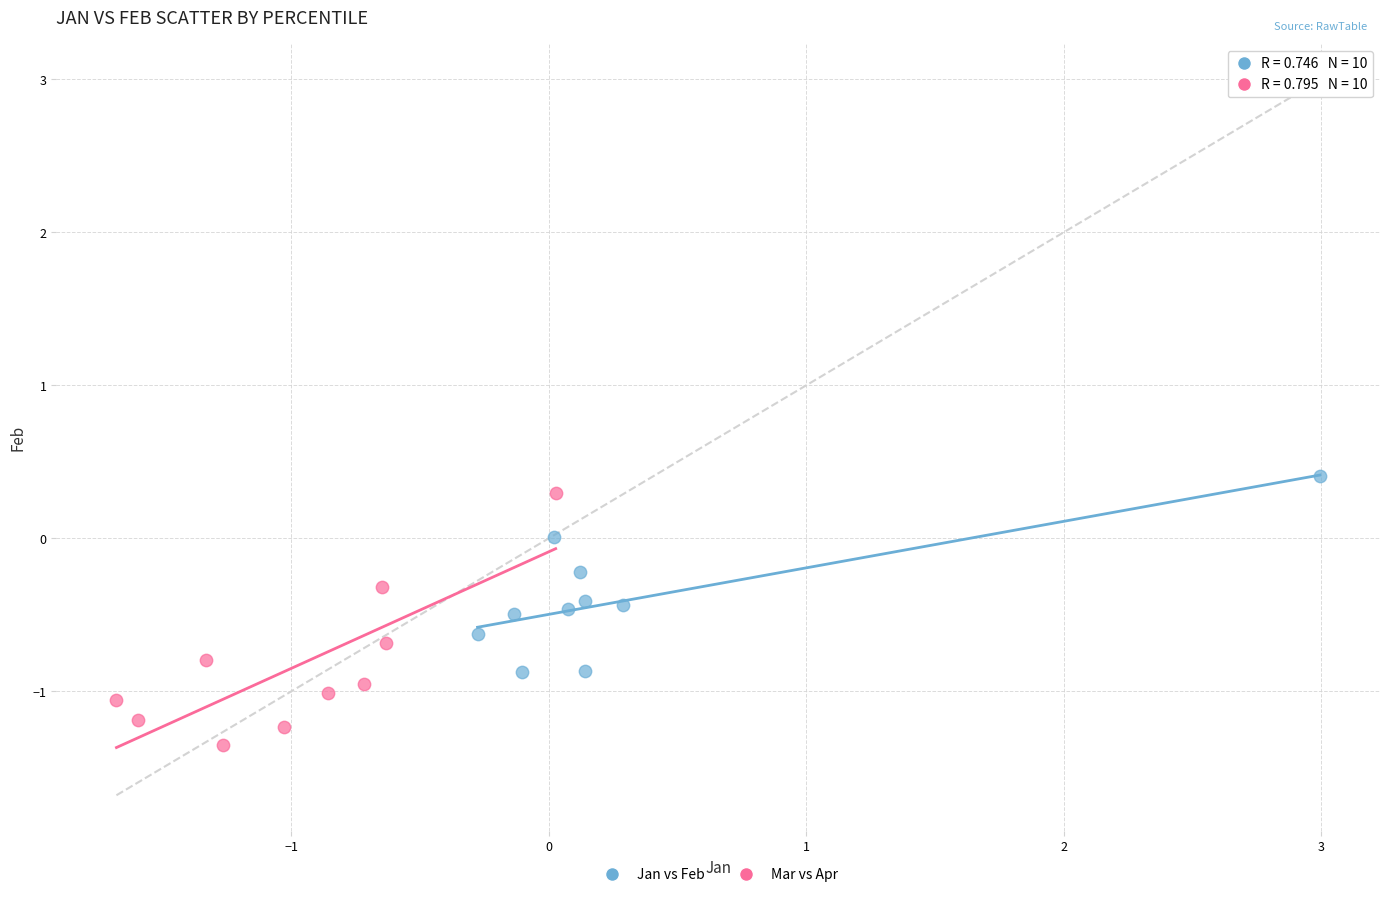

Which series reaches the minimum Y coordinate?

Mar vs Apr